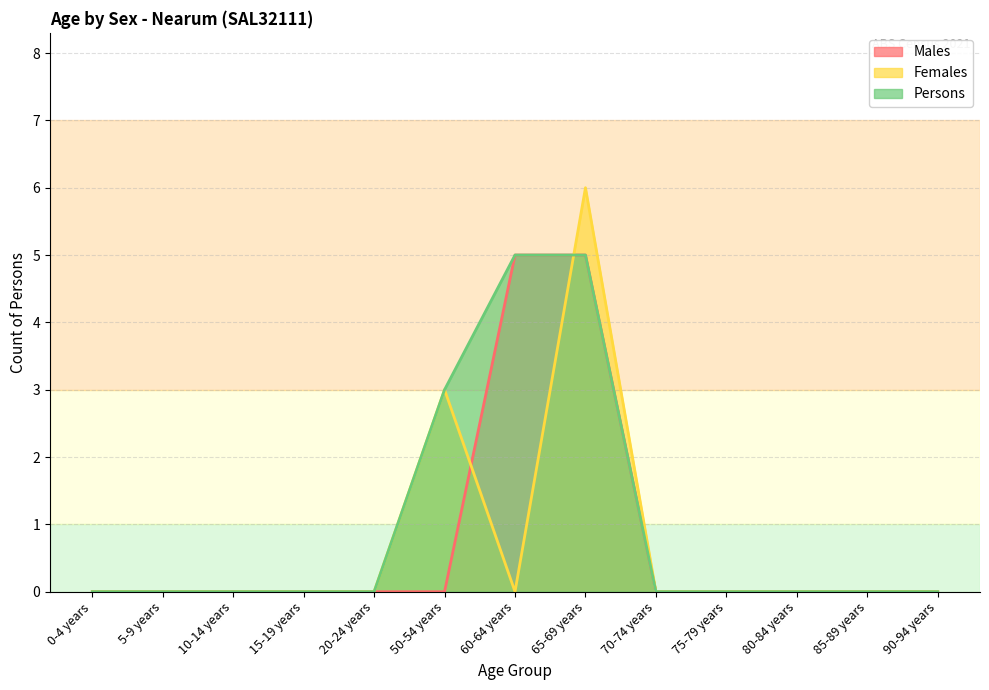

Which series has the widest spread of values?

Females